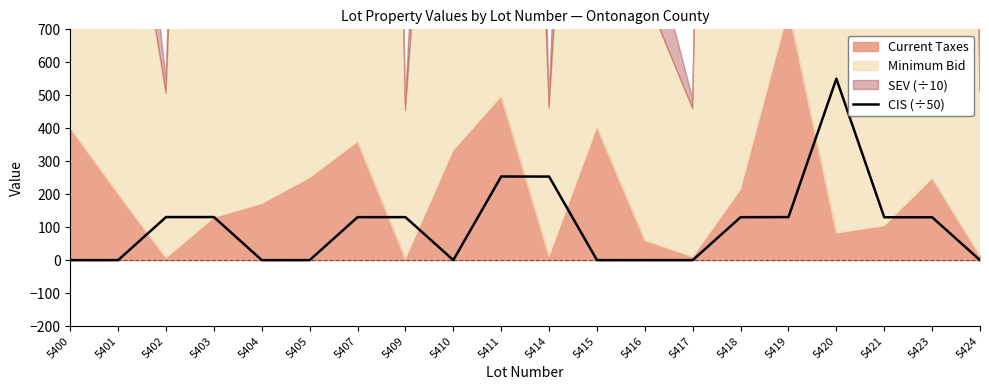

Which label corresponds to the smallest value in the chart?

5400